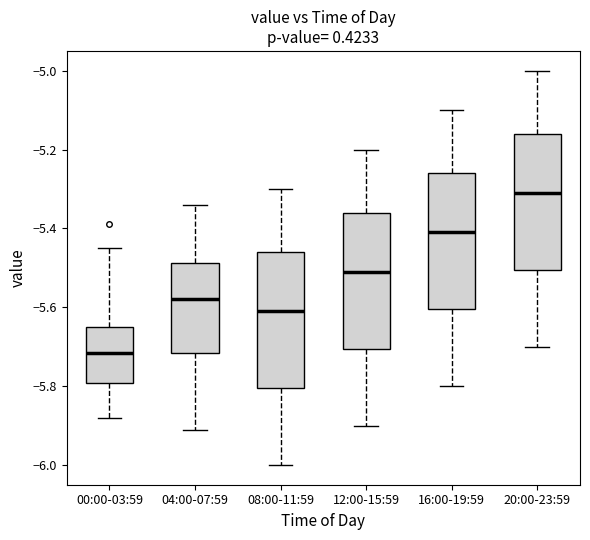

Which box's median line is the highest?

20:00-23:59